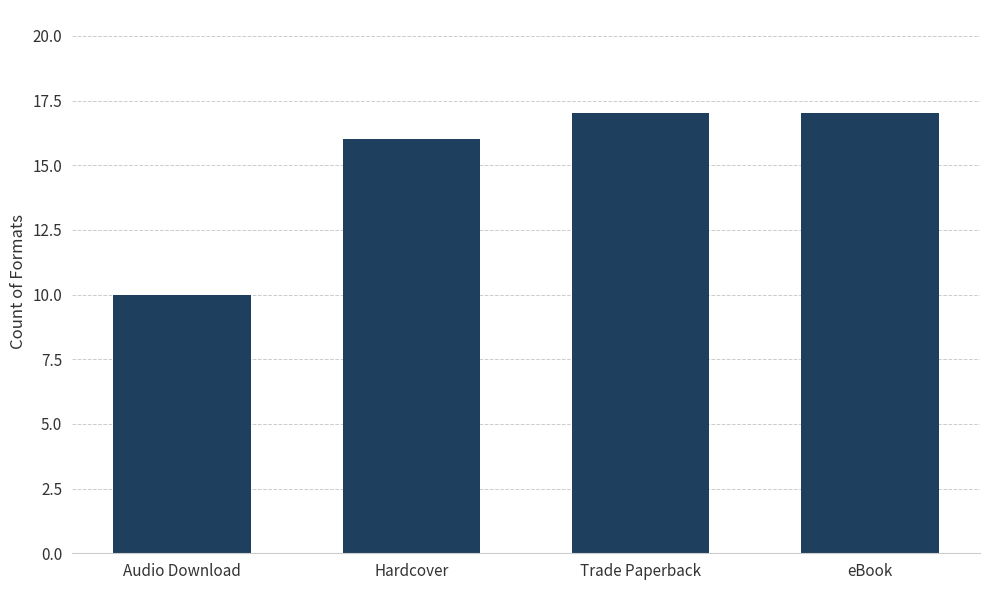

The value at eBook is 17. True or false?

True